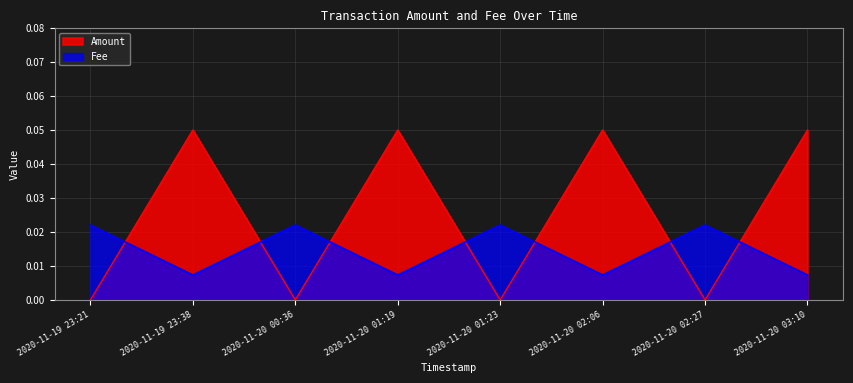

Reading right to left, extract all data points from this chart.

Amount: 2020-11-20 03:10=0.1	2020-11-20 02:27=0.0	2020-11-20 02:06=0.1	2020-11-20 01:23=0.0	2020-11-20 01:19=0.1	2020-11-20 00:36=0.0	2020-11-19 23:38=0.1	2020-11-19 23:21=0.0
Fee: 2020-11-20 03:10=0.0	2020-11-20 02:27=0.0	2020-11-20 02:06=0.0	2020-11-20 01:23=0.0	2020-11-20 01:19=0.0	2020-11-20 00:36=0.0	2020-11-19 23:38=0.0	2020-11-19 23:21=0.0